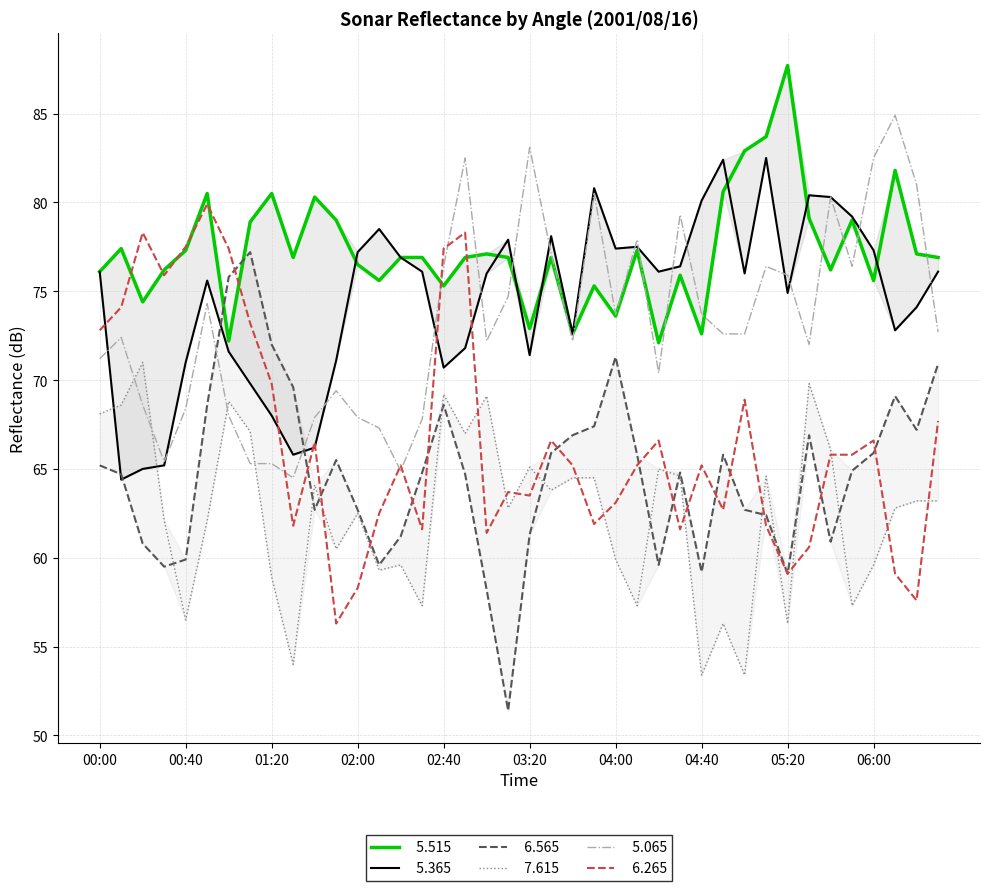

Reading right to left, transcribe all the data shown in this chart.

  5.515: 06:30=76.9	06:20=77.1	06:10=81.8	06:00=75.6	05:50=79.0	05:40=76.2	05:30=79.1	05:20=87.7	05:10=83.7	05:00=82.9	04:50=80.6	04:40=72.6	04:30=75.9	04:20=72.1	04:10=77.3	04:00=73.6	03:50=75.3	03:40=72.6	03:30=76.9	03:20=72.9	03:10=76.9	03:00=77.1	02:50=76.9	02:40=75.3	02:30=76.9	02:20=76.9	02:10=75.6	02:00=76.5	01:50=79.0	01:40=80.3	01:30=76.9	01:20=80.5	01:10=78.9	01:00=72.2	00:50=80.5	00:40=77.3	00:30=76.2	00:20=74.4	00:10=77.4	00:00=76.1
  5.365: 06:30=76.1	06:20=74.1	06:10=72.8	06:00=77.3	05:50=79.2	05:40=80.3	05:30=80.4	05:20=74.9	05:10=82.5	05:00=76.0	04:50=82.4	04:40=80.1	04:30=76.4	04:20=76.1	04:10=77.5	04:00=77.4	03:50=80.8	03:40=72.6	03:30=78.1	03:20=71.4	03:10=77.9	03:00=76.0	02:50=71.8	02:40=70.7	02:30=76.1	02:20=76.9	02:10=78.5	02:00=77.2	01:50=71.1	01:40=66.2	01:30=65.8	01:20=68.0	01:10=69.8	01:00=71.6	00:50=75.6	00:40=71.0	00:30=65.2	00:20=65.0	00:10=64.4	00:00=76.1
  6.565: 06:30=70.9	06:20=67.2	06:10=69.1	06:00=65.9	05:50=64.9	05:40=60.9	05:30=66.9	05:20=59.1	05:10=62.4	05:00=62.7	04:50=65.8	04:40=59.2	04:30=64.8	04:20=59.6	04:10=65.8	04:00=71.3	03:50=67.4	03:40=66.9	03:30=65.9	03:20=61.3	03:10=51.4	03:00=58.2	02:50=64.7	02:40=68.6	02:30=64.8	02:20=61.2	02:10=59.6	02:00=62.7	01:50=65.5	01:40=62.7	01:30=69.6	01:20=72.0	01:10=77.2	01:00=75.8	00:50=68.6	00:40=59.9	00:30=59.5	00:20=60.8	00:10=64.7	00:00=65.2
  7.615: 06:30=63.2	06:20=63.2	06:10=62.8	06:00=59.6	05:50=57.3	05:40=66.1	05:30=69.8	05:20=56.3	05:10=64.6	05:00=53.4	04:50=56.3	04:40=53.4	04:30=64.6	04:20=65.0	04:10=57.3	04:00=59.9	03:50=64.5	03:40=64.5	03:30=63.8	03:20=65.1	03:10=62.8	03:00=69.1	02:50=67.0	02:40=69.2	02:30=57.3	02:20=59.6	02:10=59.3	02:00=62.5	01:50=60.5	01:40=64.1	01:30=54.0	01:20=58.9	01:10=67.1	01:00=68.8	00:50=62.1	00:40=56.5	00:30=62.1	00:20=71.0	00:10=68.6	00:00=68.1
  5.065: 06:30=72.7	06:20=81.0	06:10=84.9	06:00=82.5	05:50=76.4	05:40=80.3	05:30=72.0	05:20=75.9	05:10=76.4	05:00=72.6	04:50=72.6	04:40=73.7	04:30=79.3	04:20=70.4	04:10=77.9	04:00=73.7	03:50=80.5	03:40=72.2	03:30=77.1	03:20=83.1	03:10=74.7	03:00=72.2	02:50=82.5	02:40=76.4	02:30=67.8	02:20=64.9	02:10=67.3	02:00=67.9	01:50=69.4	01:40=67.9	01:30=64.5	01:20=65.3	01:10=65.3	01:00=68.0	00:50=74.3	00:40=68.4	00:30=65.4	00:20=68.6	00:10=72.4	00:00=71.2
  6.265: 06:30=67.7	06:20=57.6	06:10=59.1	06:00=66.6	05:50=65.8	05:40=65.8	05:30=60.6	05:20=59.1	05:10=61.8	05:00=68.9	04:50=62.7	04:40=65.2	04:30=61.6	04:20=66.6	04:10=65.2	04:00=63.1	03:50=61.9	03:40=65.2	03:30=66.6	03:20=63.5	03:10=63.7	03:00=61.4	02:50=78.3	02:40=77.4	02:30=61.6	02:20=65.2	02:10=62.5	02:00=58.3	01:50=56.3	01:40=66.5	01:30=61.8	01:20=69.8	01:10=73.2	01:00=77.4	00:50=79.9	00:40=77.5	00:30=75.9	00:20=78.3	00:10=74.1	00:00=72.8